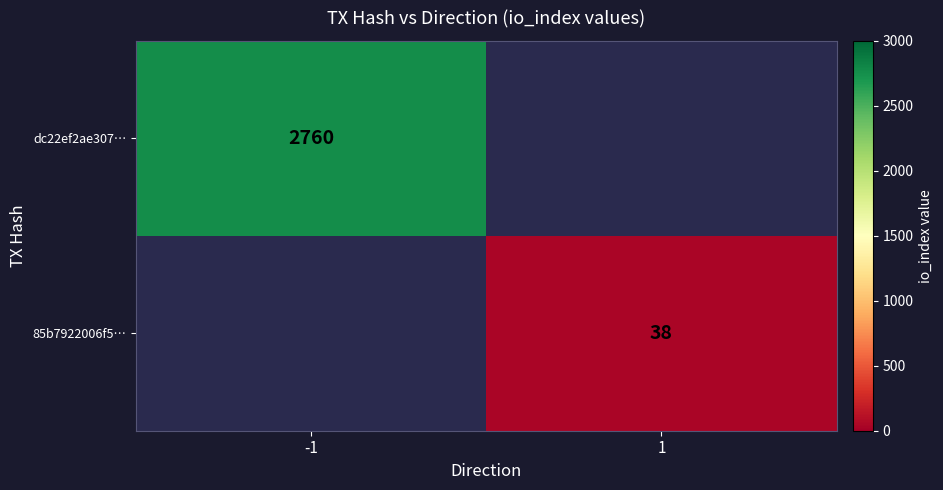

At how many categories does at least one series exceed 2019?

1